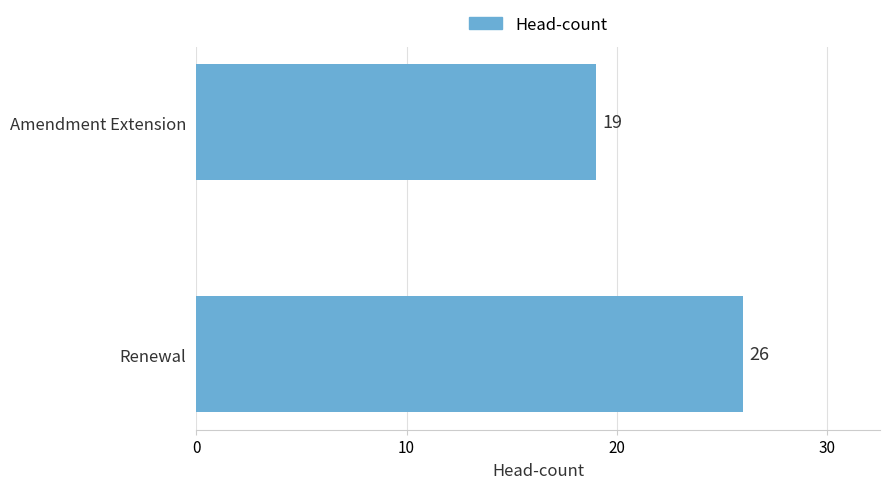

Reading bottom to top, what are all the values shown in this chart?

26	19